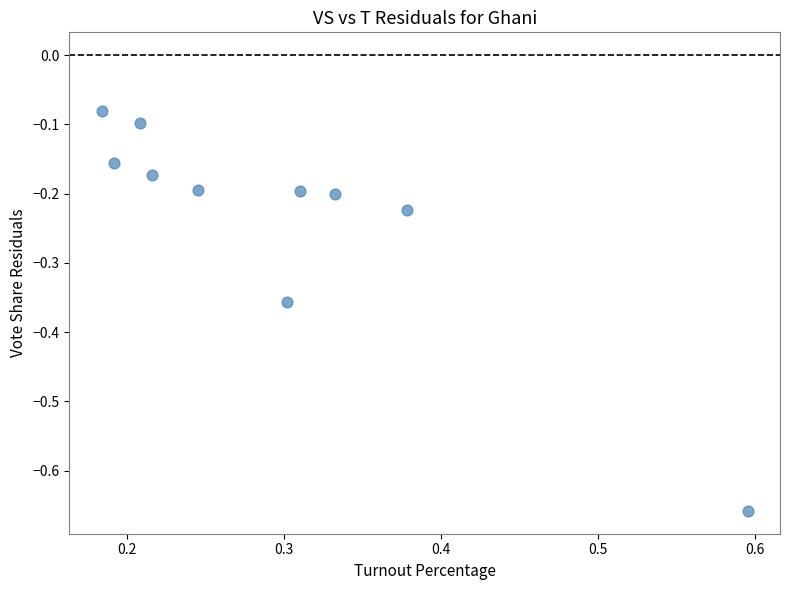

What is the average X value?

0.3